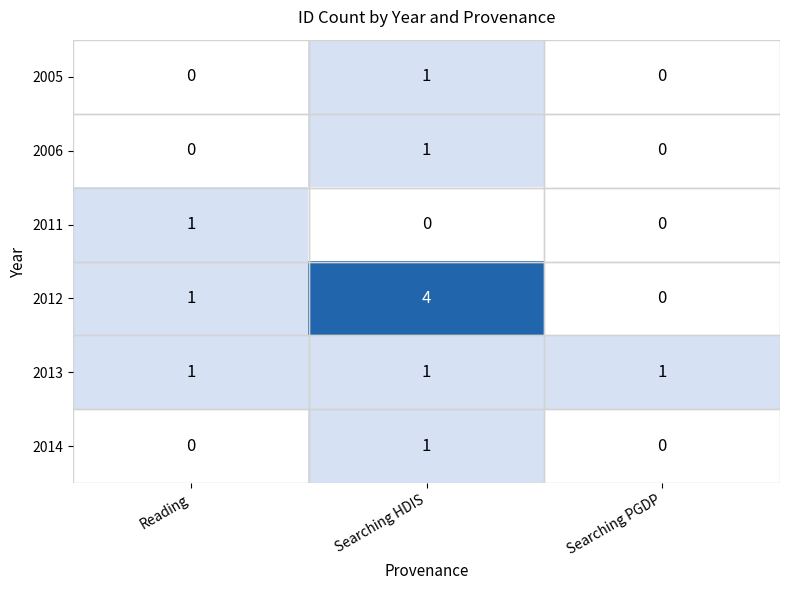

Count the number of data series in this chart.

6